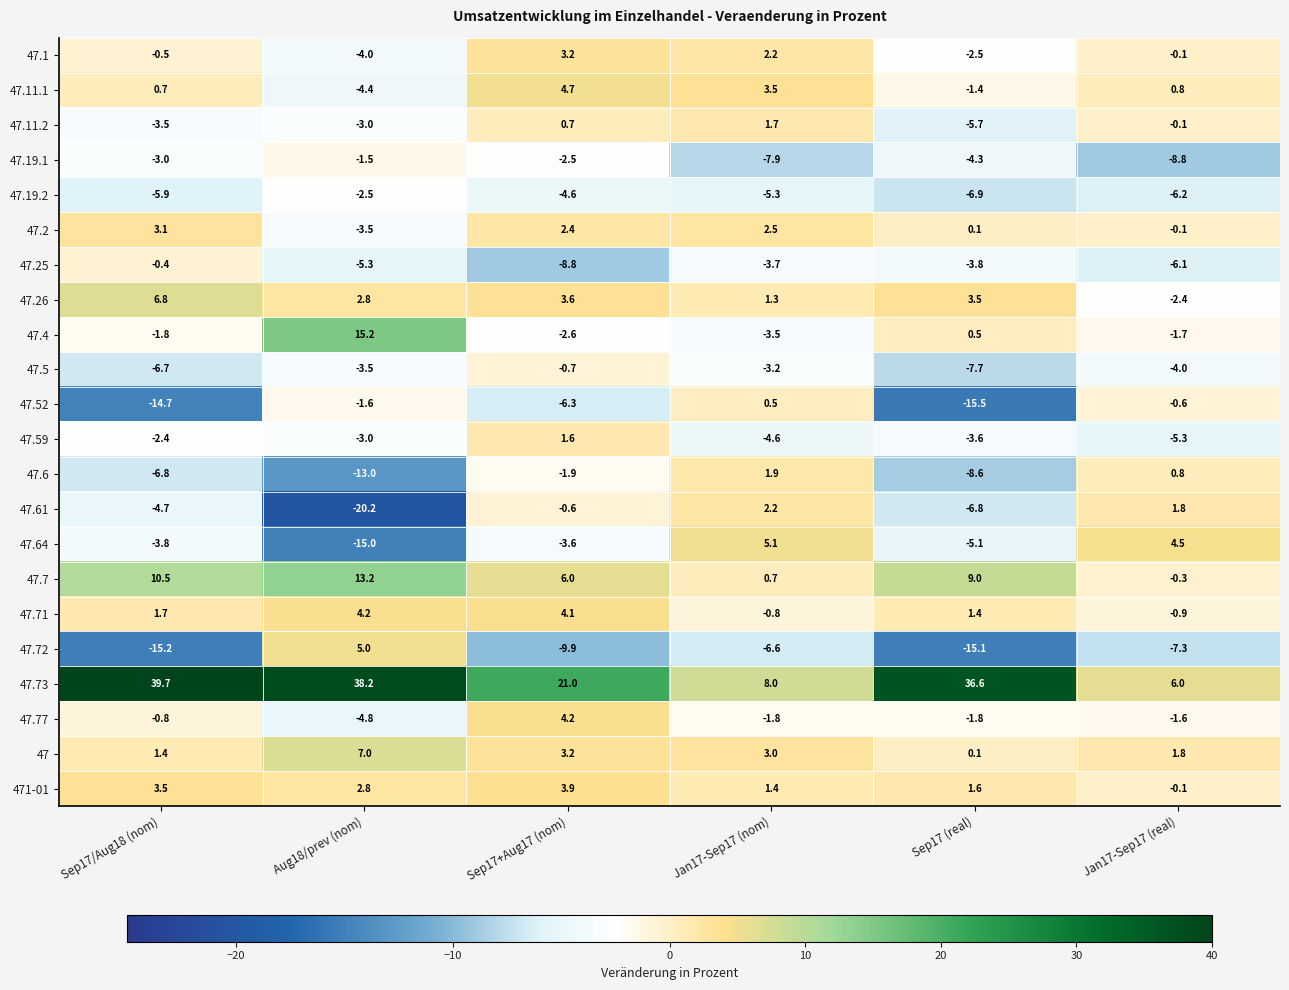

Is it true that 47.72 equals -4.6 at Jan17-Sep17 (real)?

False